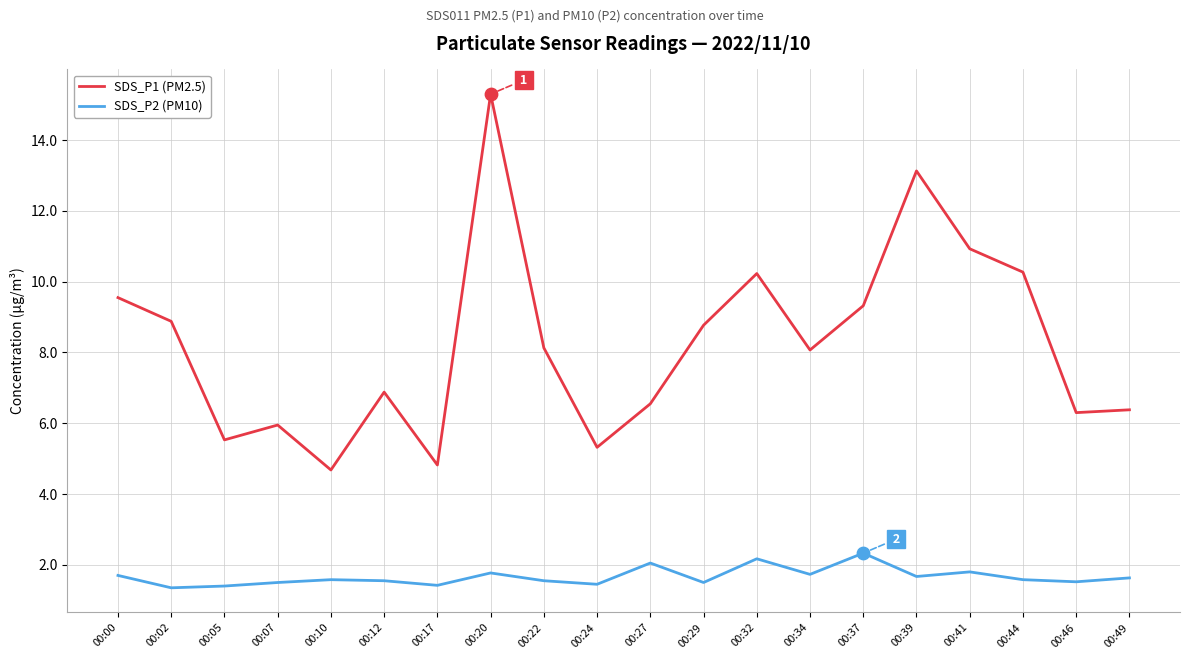

At which category is the sum across all series the highest?

00:20